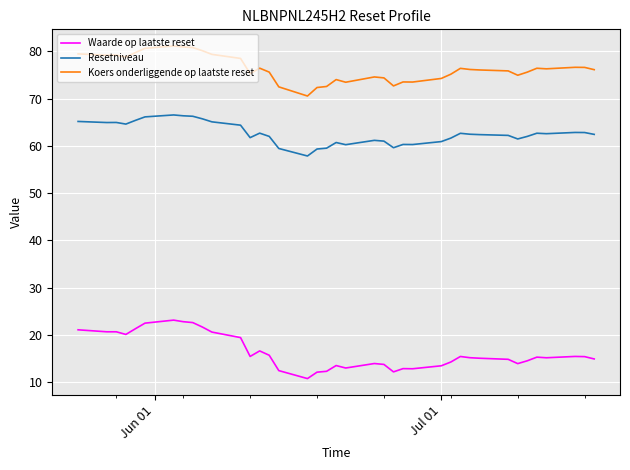

What is the minimum value shown in the chart?

10.7